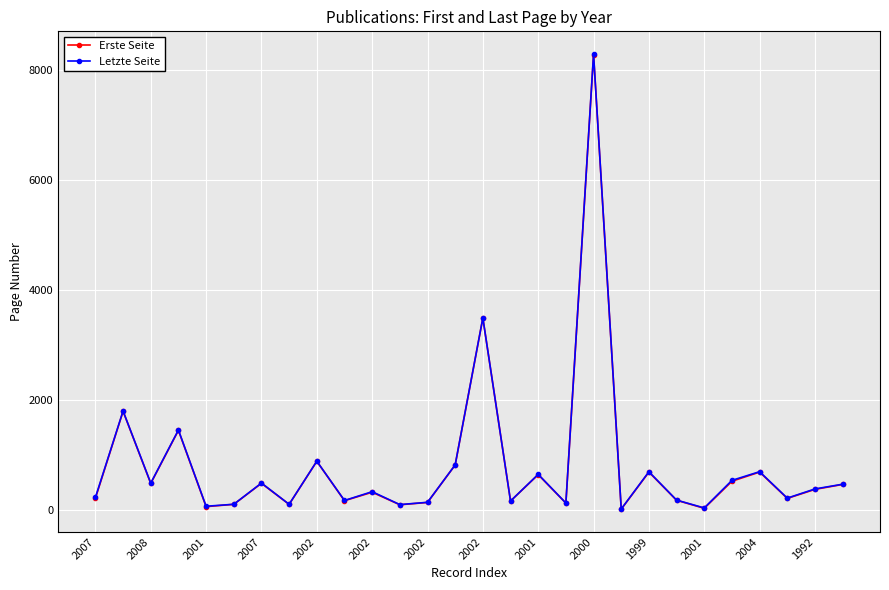

True or false: Letzte Seite has more than 1 interior local peaks.

True